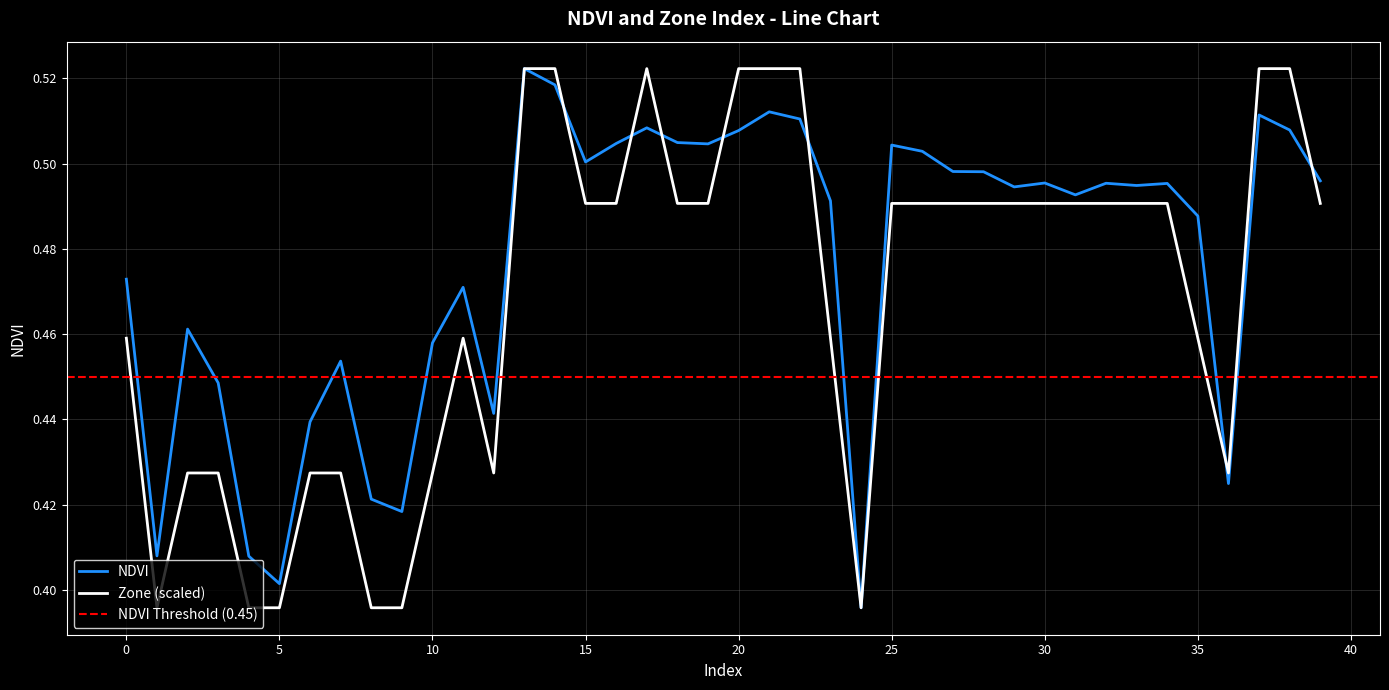

True or false: NDVI and Zone cross at least once.

True